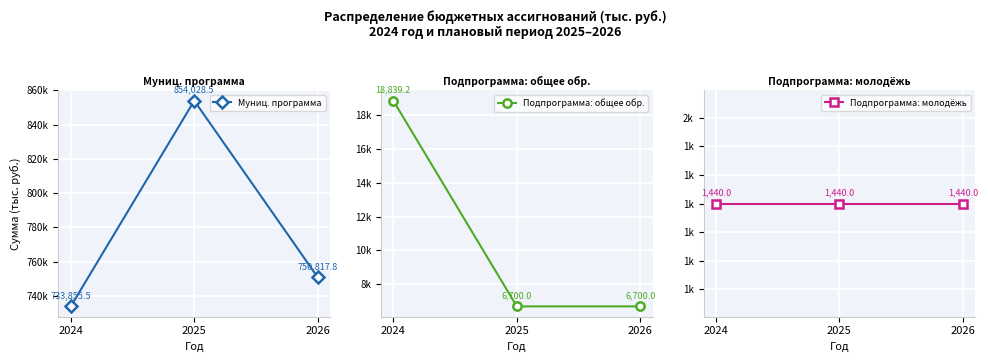

What is the value of the Подпрограмма: молодёжь point at the 2nd from the left?

1440.0